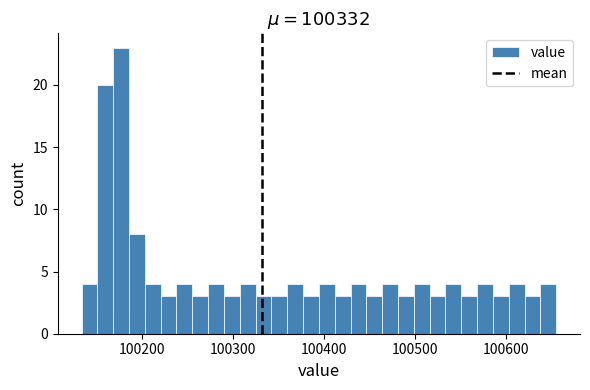

Around what value on the x-axis is the tallest bar? Give the approximate position of its centre, as read against the axis.

100180